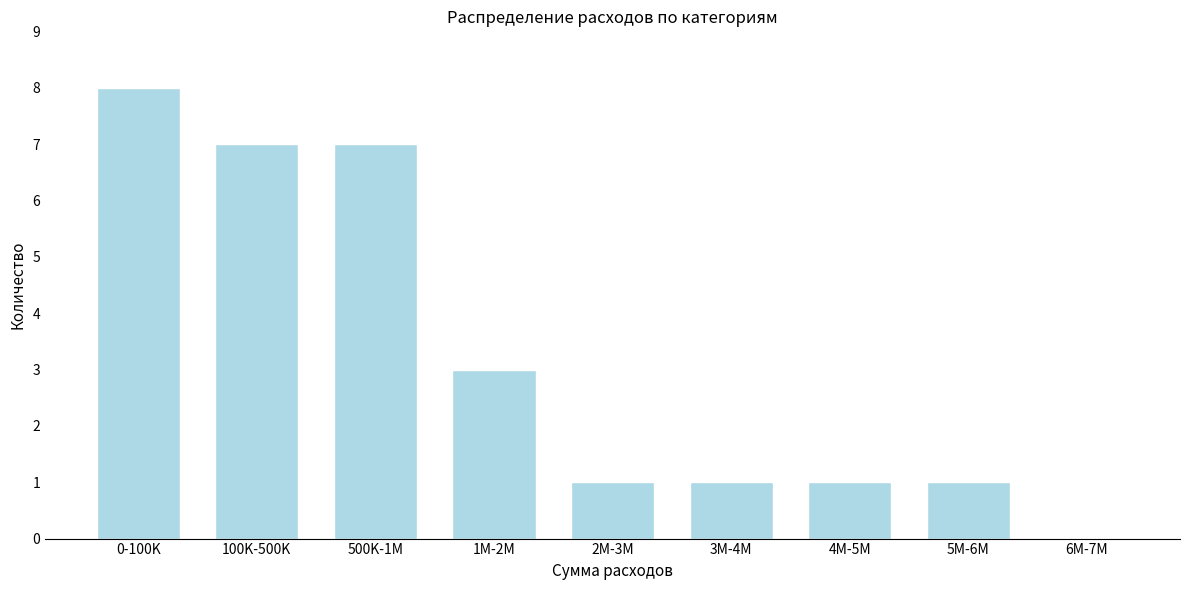

Reading right to left, what are all the values shown in this chart?

6M-7M=0	5M-6M=1	4M-5M=1	3M-4M=1	2M-3M=1	1M-2M=3	500K-1M=7	100K-500K=7	0-100K=8